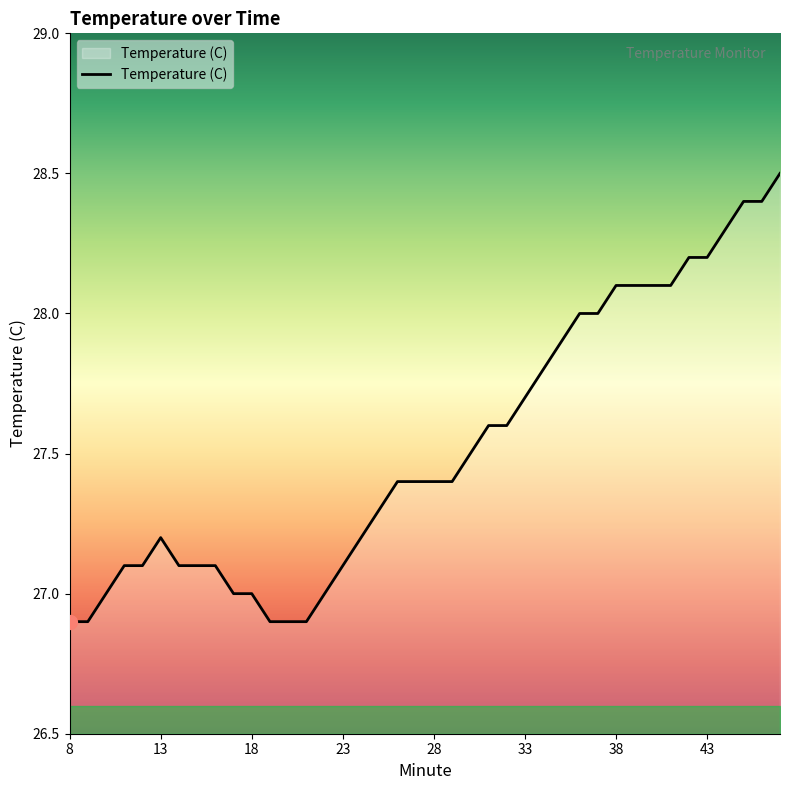

What is the greatest value displayed?

28.5